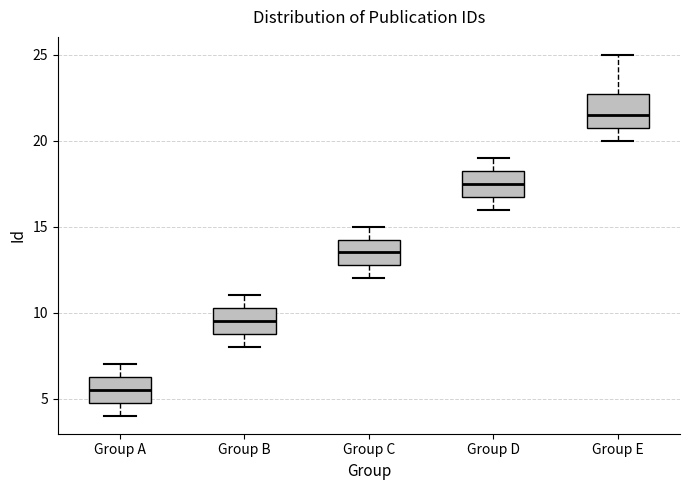

Which box's median line is the highest?

Group E